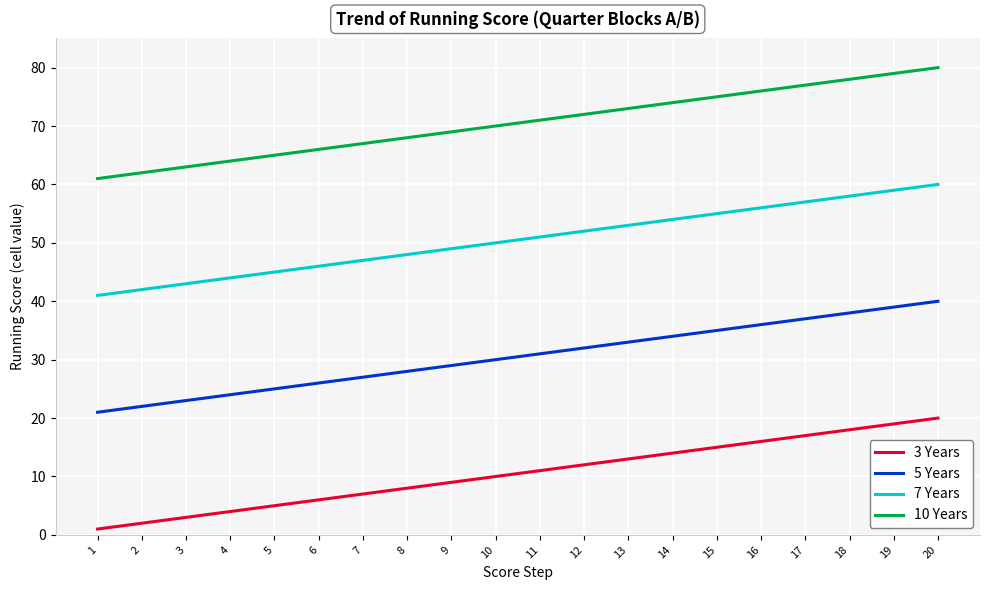

What value does the 3 Years series have at 8, to the nearest 5?

10